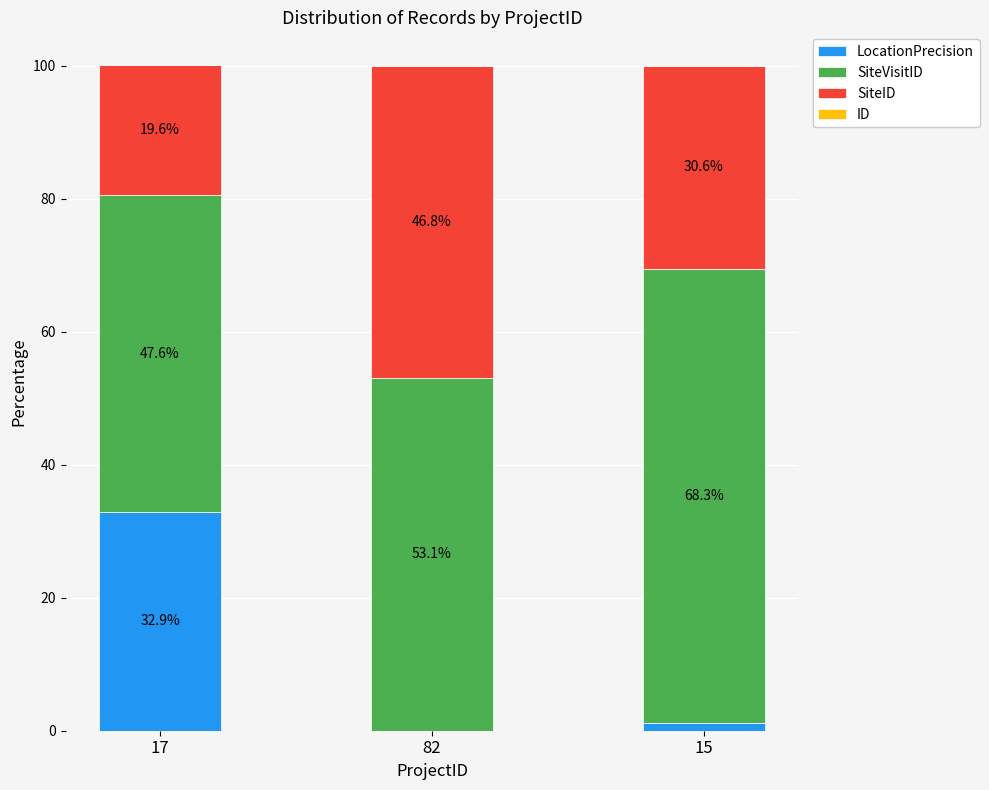

At which label does LocationPrecision reach its peak?

17